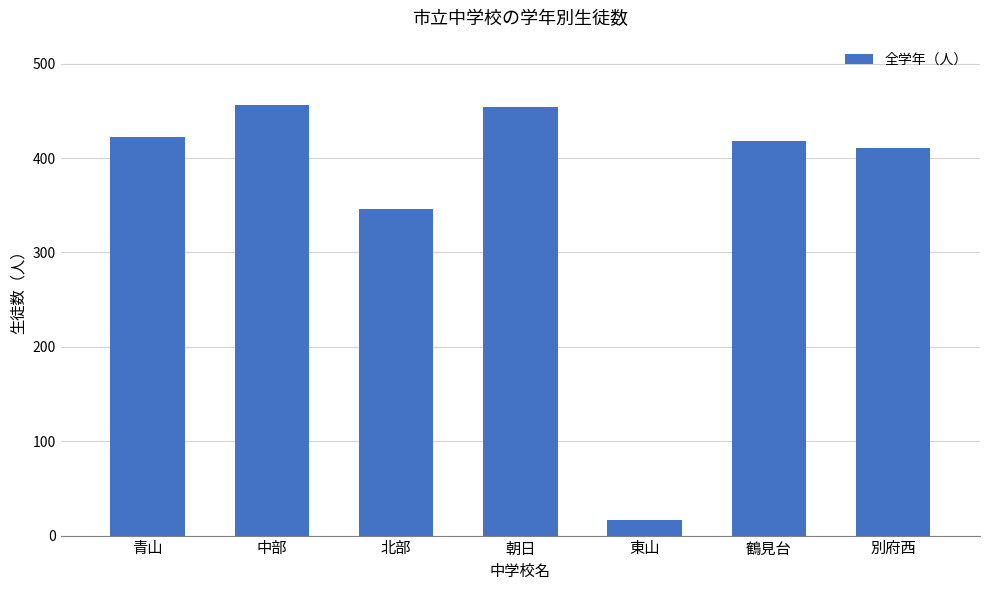

Approximately how many times larger is the value at 朝日 compared to 東山?

26.7